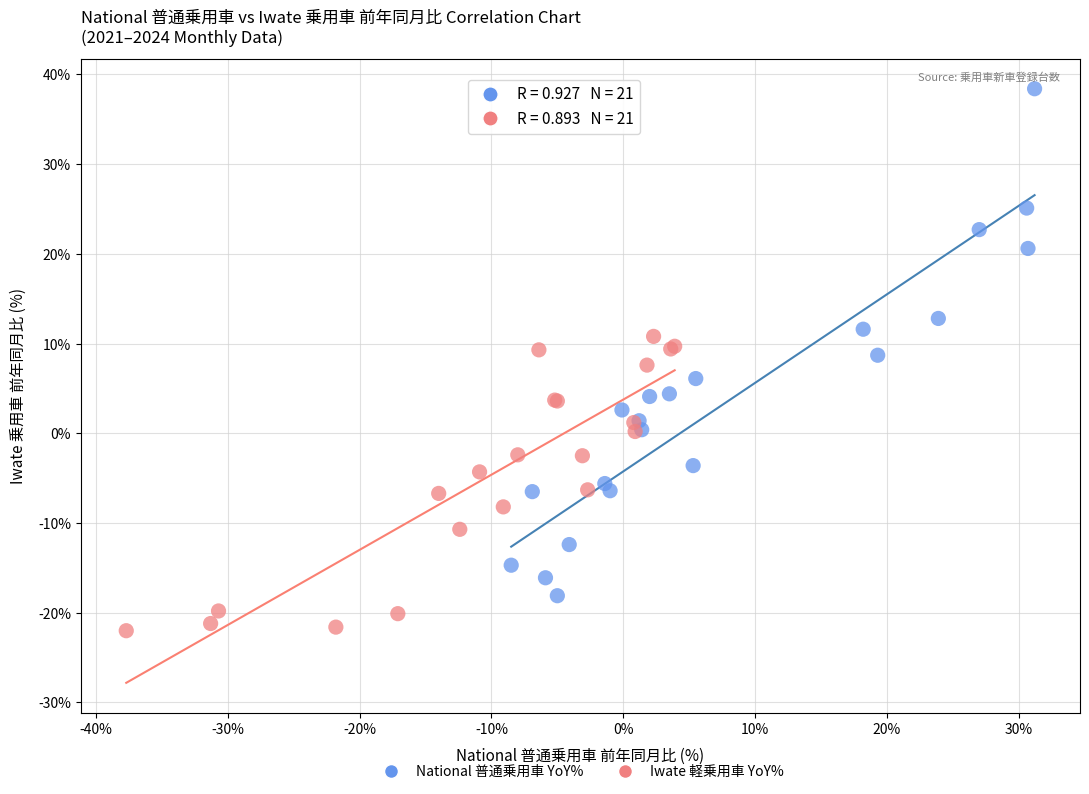

Which series has the widest spread of Y values?

National 普通乗用車 YoY%